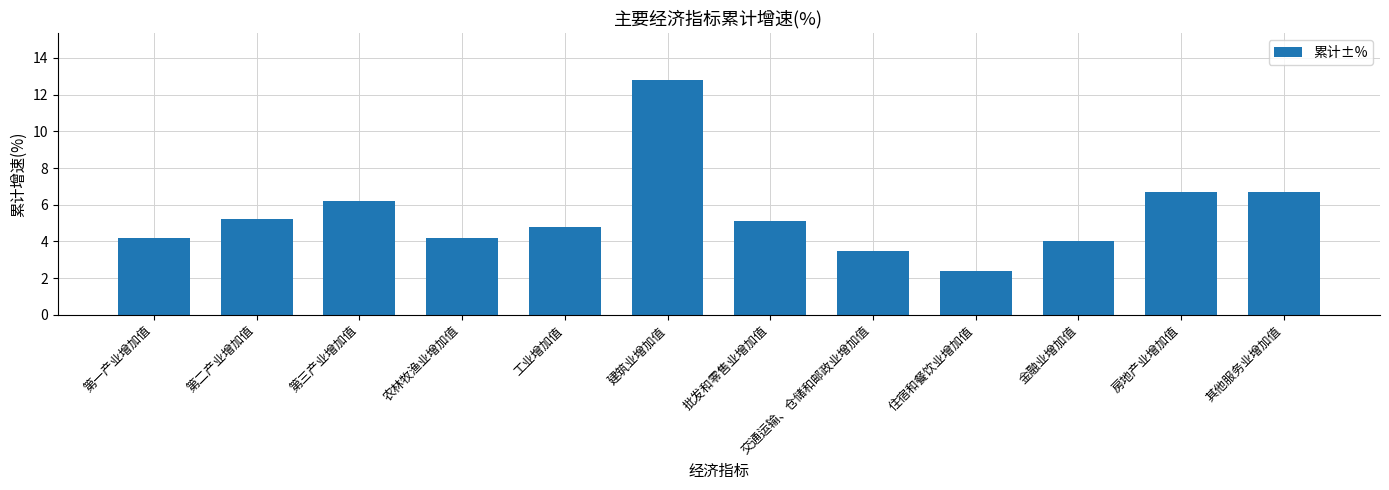

Reading left to right, list all the values displayed in this chart.

4.2	5.2	6.2	4.2	4.8	12.8	5.1	3.5	2.4	4.0	6.7	6.7